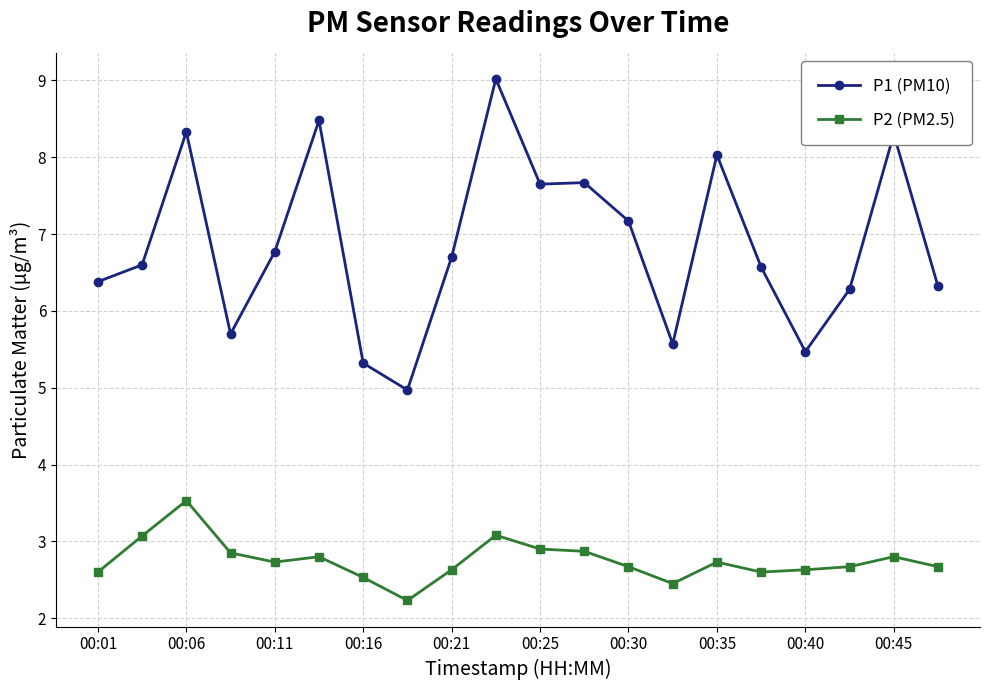

True or false: P1 (PM10) has more than 2 interior local peaks.

True